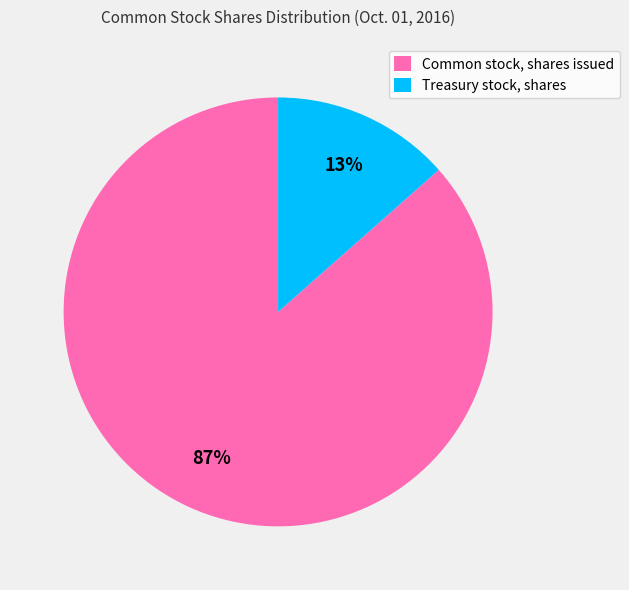

What is the majority slice?

Common stock, shares issued